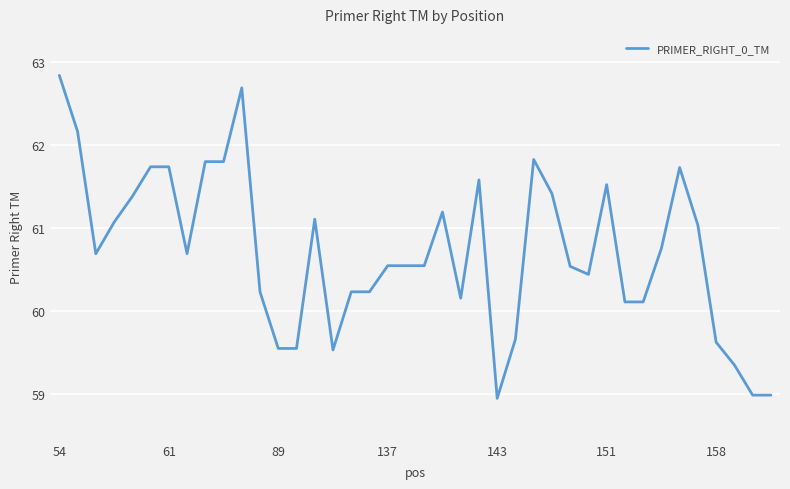

What is the greatest value displayed?

62.8